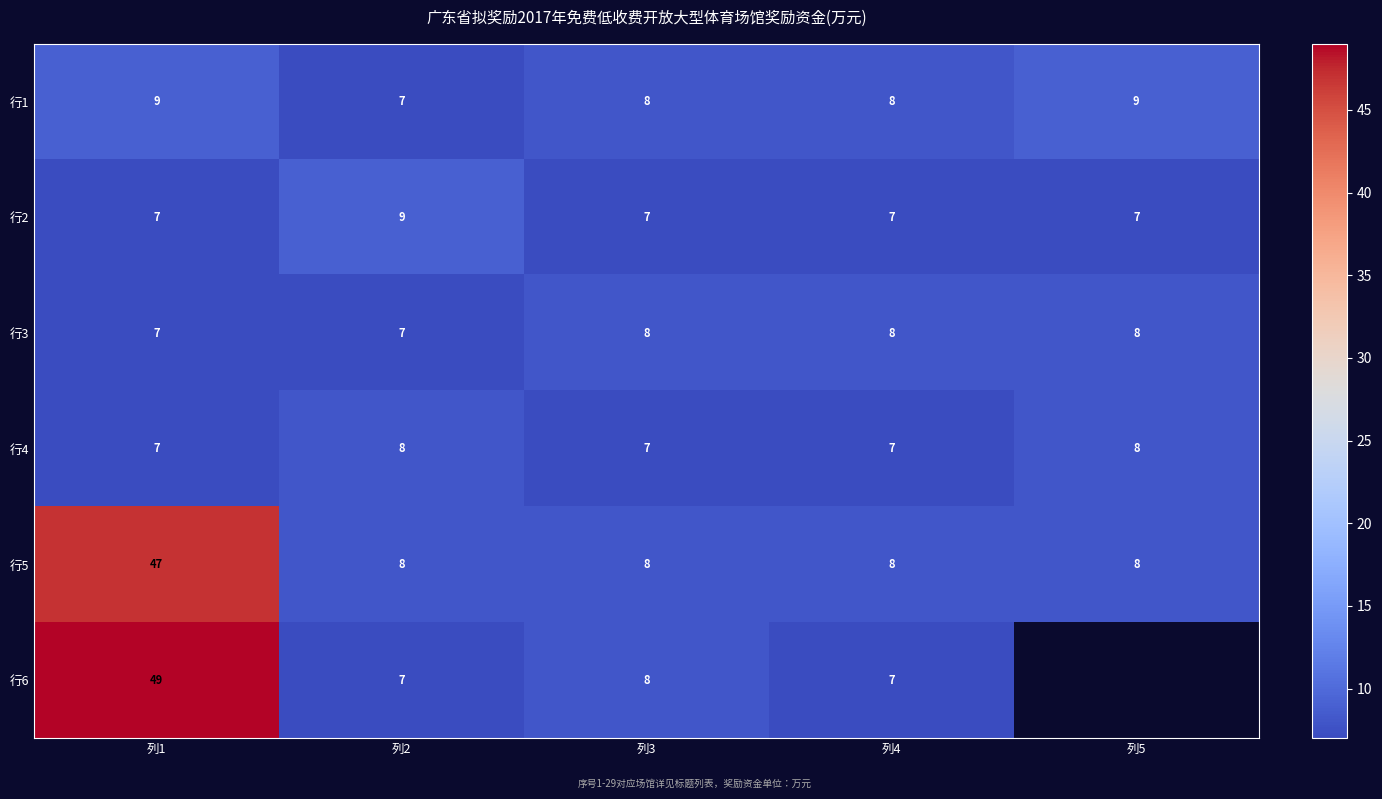

How many values in the 行4 series exceed 7?

2